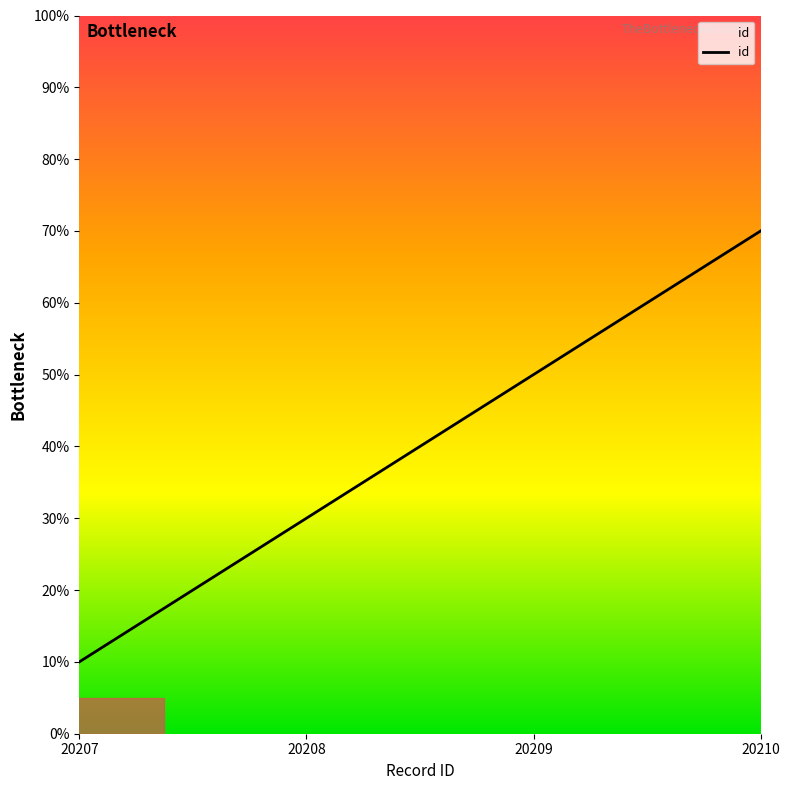

What is the sum of all values?

160